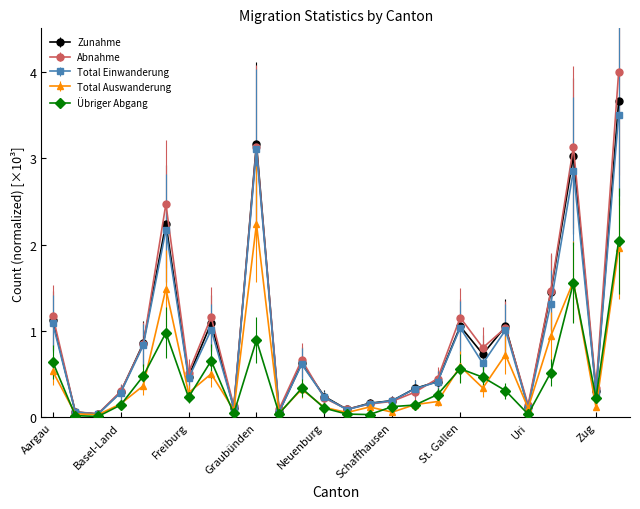

Which series has the largest range (max minus min)?

Abnahme